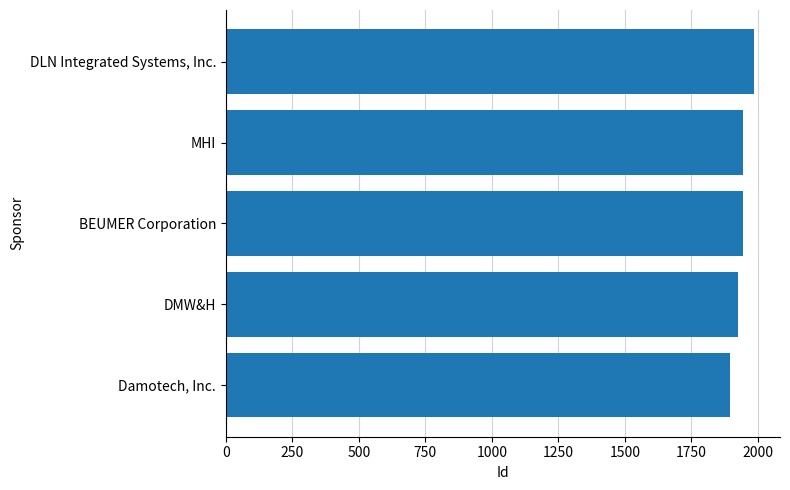

Approximately how many times larger is the value at DMW&H compared to MHI?

1.0